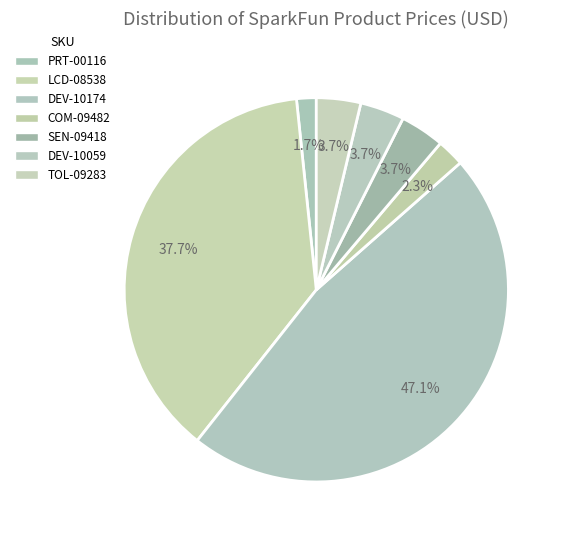

Which has a higher value, DEV-10059 or COM-09482?

DEV-10059